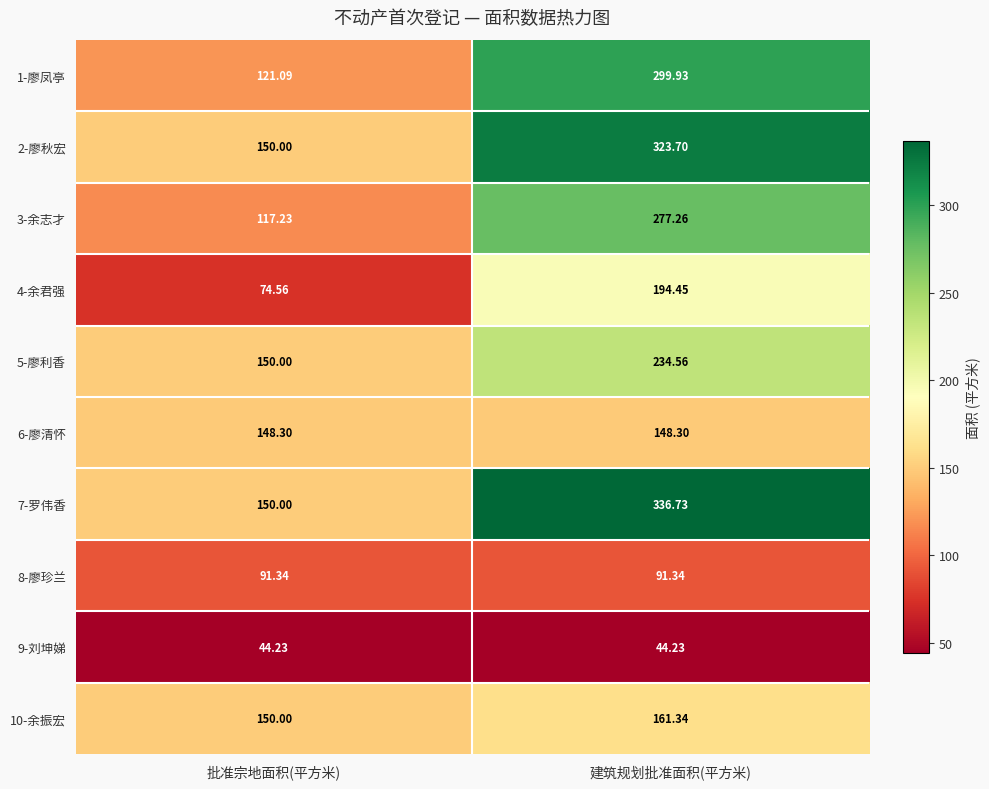

What is the total value across all series at 建筑规划批准面积(平方米)?

2111.8